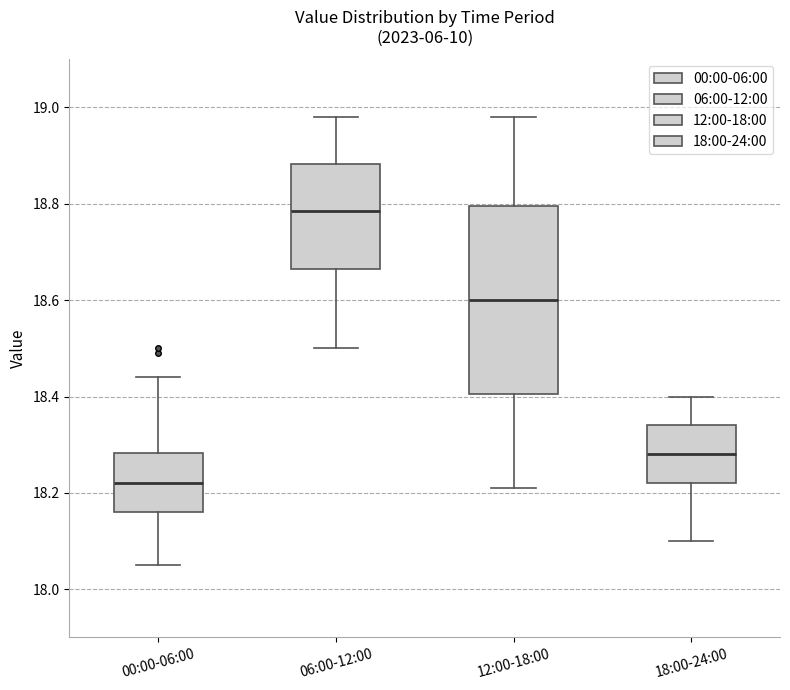

Which box's median line is the lowest?

00:00-06:00